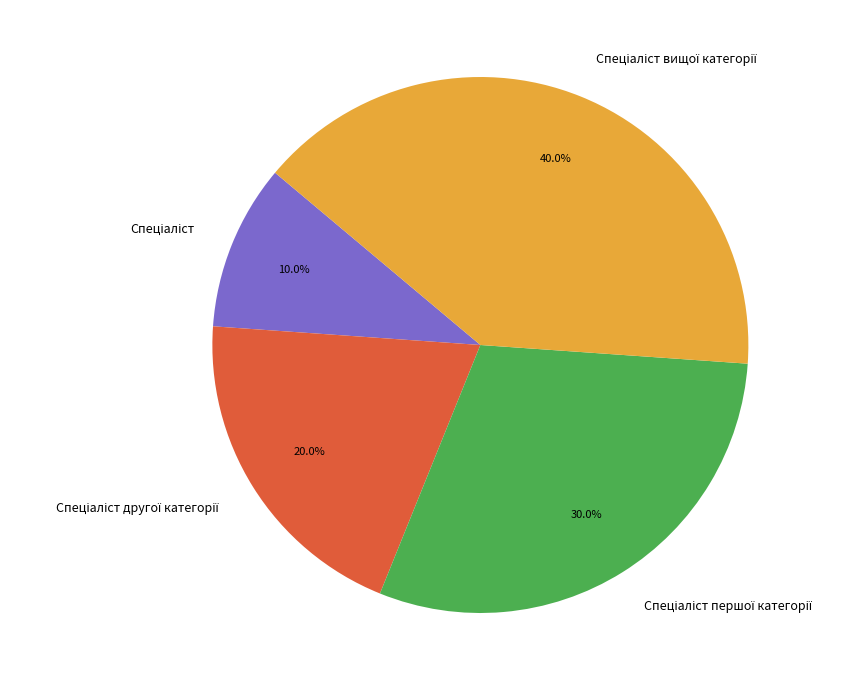

Is there any slice that represents more than half of the pie?

No